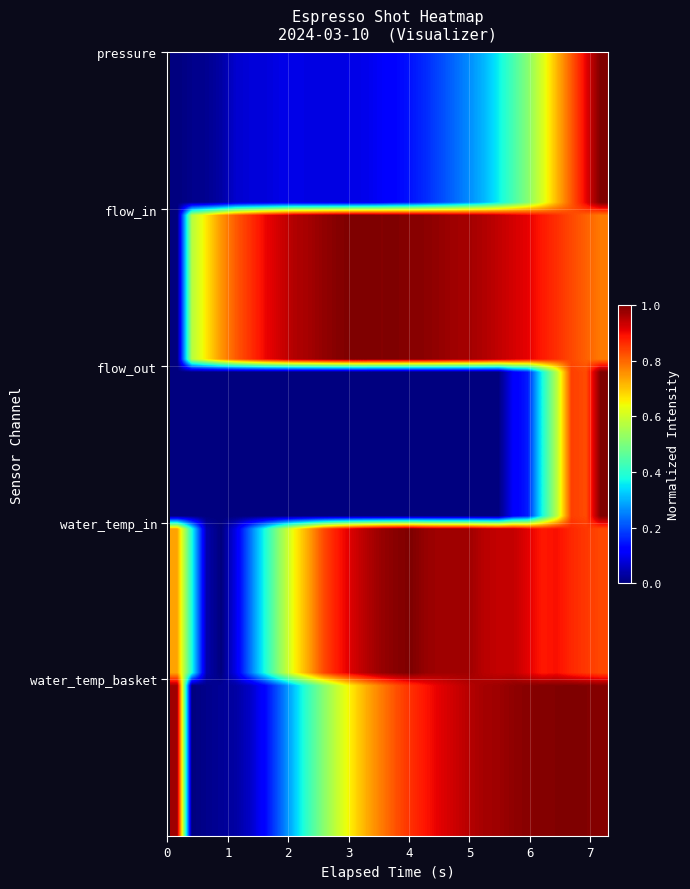

Which series has the largest total across all categories?

flow_in